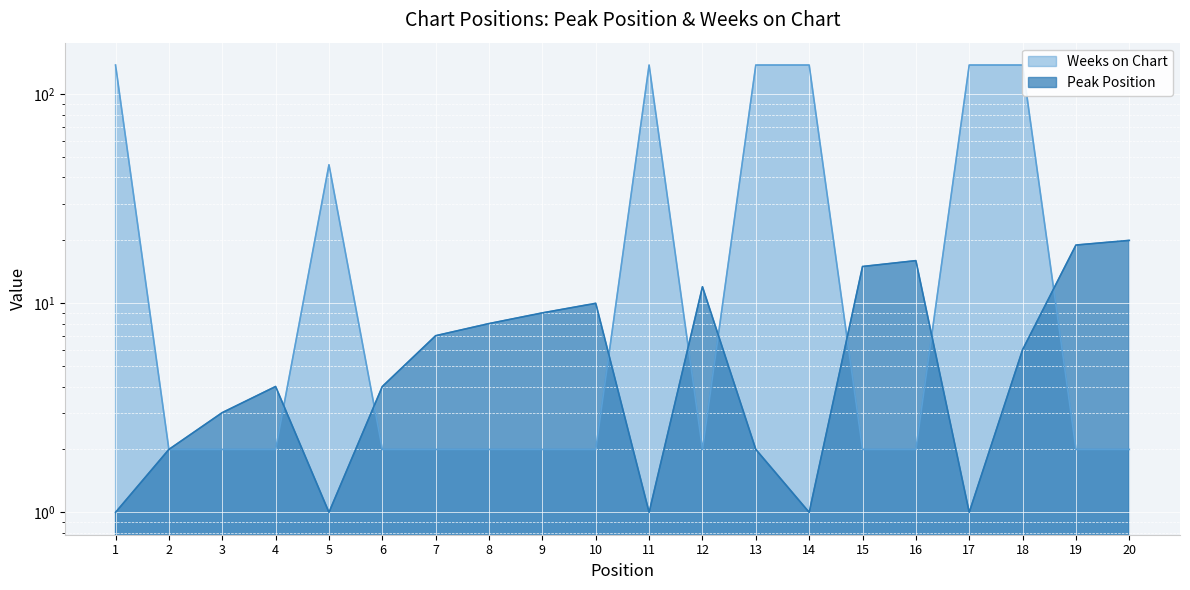

What is the sum of all Peak Position values?

142